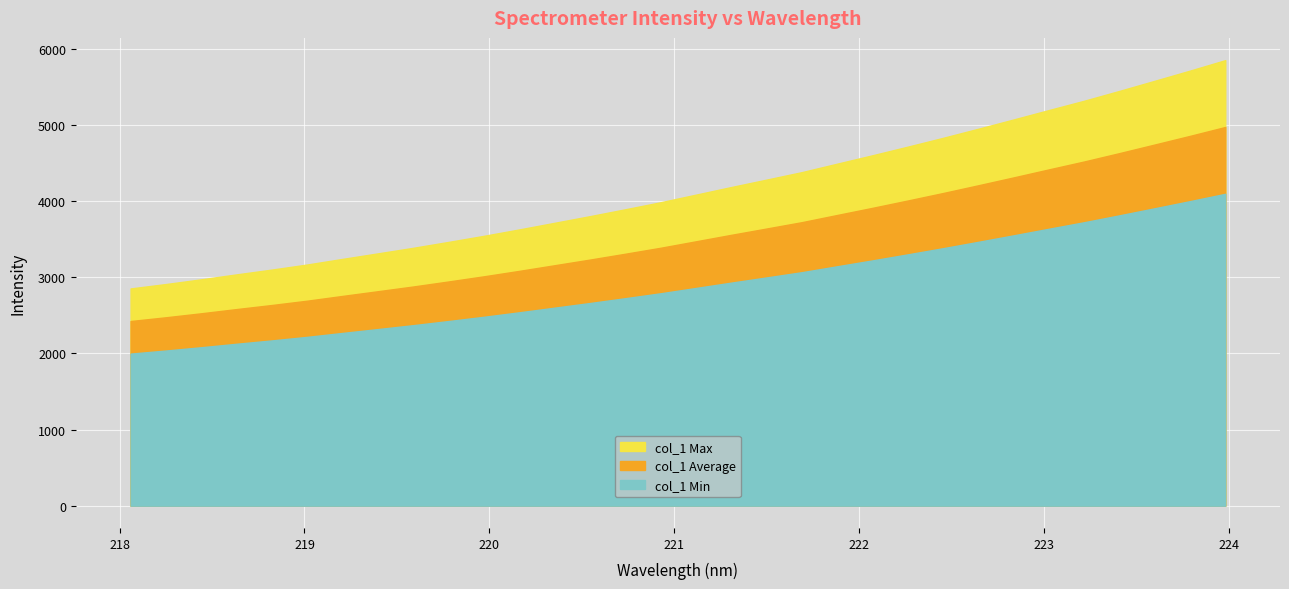

Rank the categories by value from lowest to highest.

218.0596, 218.2508, 218.442, 218.6332, 218.8244, 219.0156, 219.2067, 219.3979, 219.589, 219.7801, 219.9712, 220.1623, 220.3533, 220.5444, 220.7354, 220.9264, 221.1174, 221.3083, 221.4993, 221.6902, 221.8812, 222.0721, 222.263, 222.4538, 222.6447, 222.8355, 223.0264, 223.2172, 223.408, 223.5987, 223.7895, 223.9802